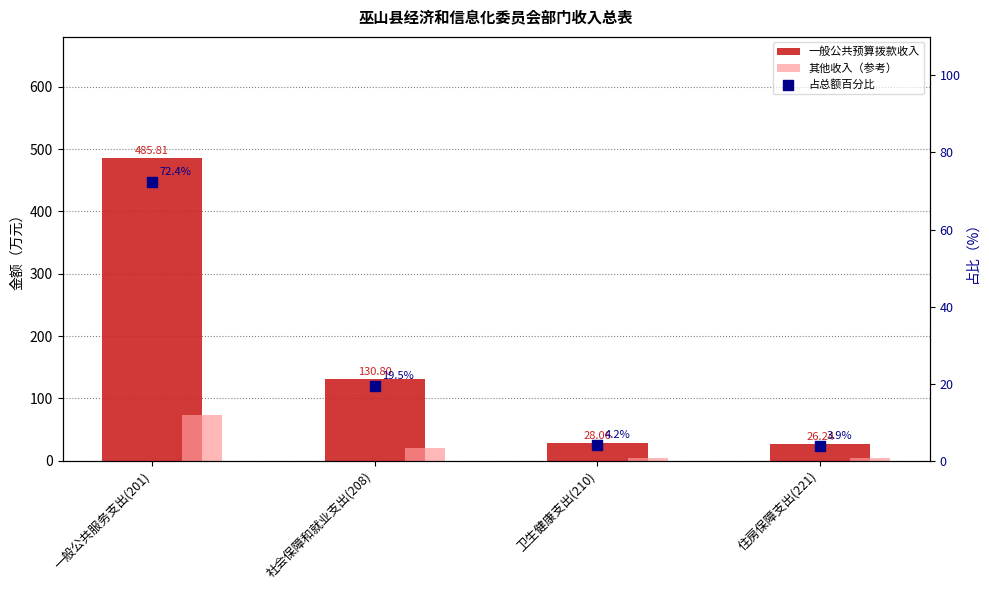

Which series contains the highest Y value?

一般公共预算拨款收入